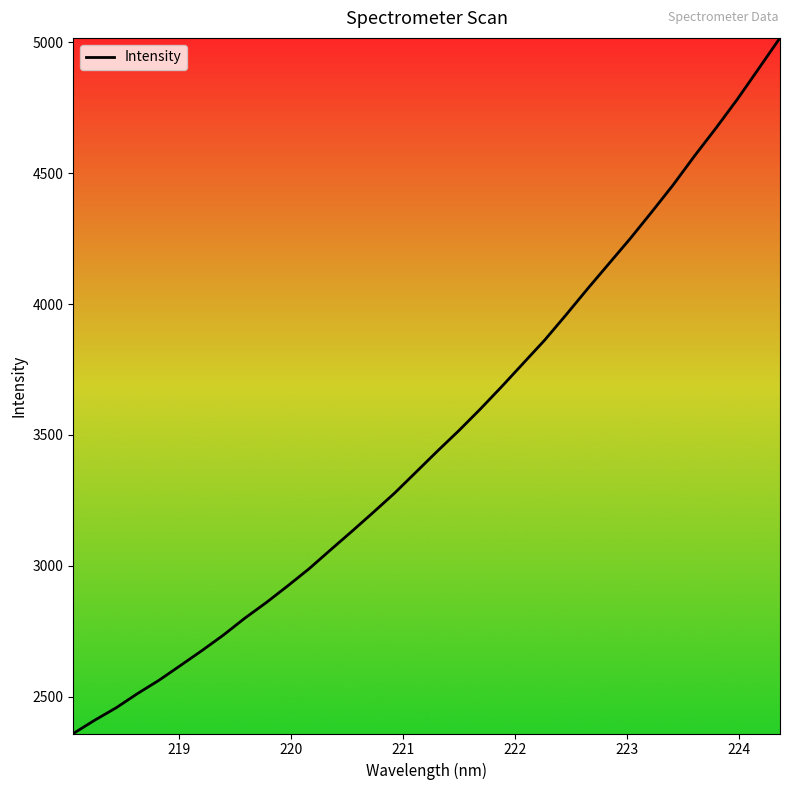

Count the number of values greater than 3438.

17